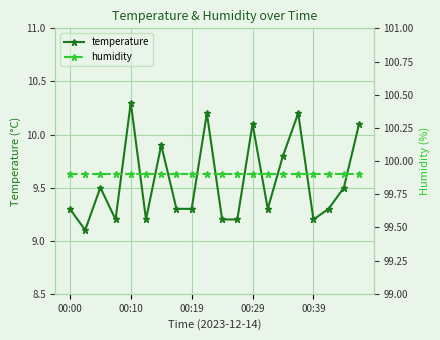

In temperature, how many points are higher than both neighbors (excluding endpoints)?

6